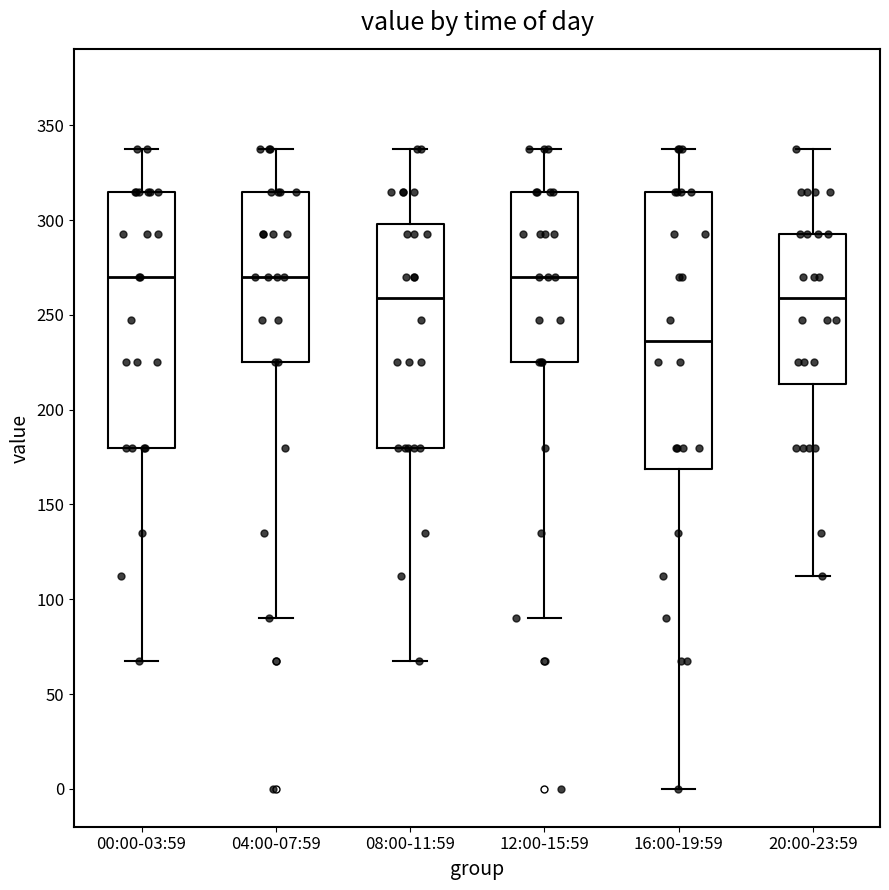

Which box has the lowest median line?

16:00-19:59